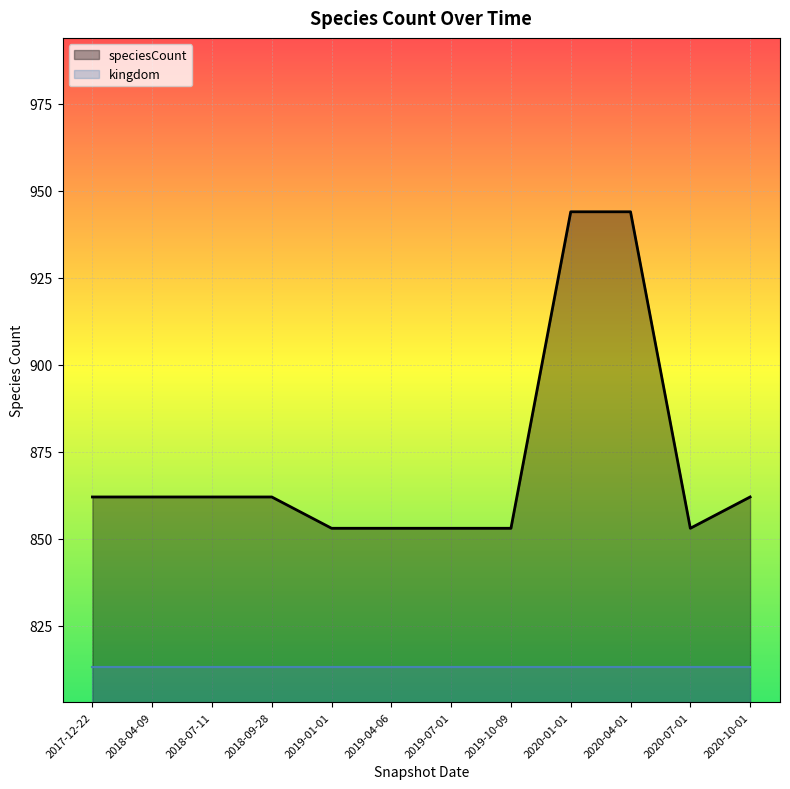

What is the difference between the second highest and second lowest values?

91